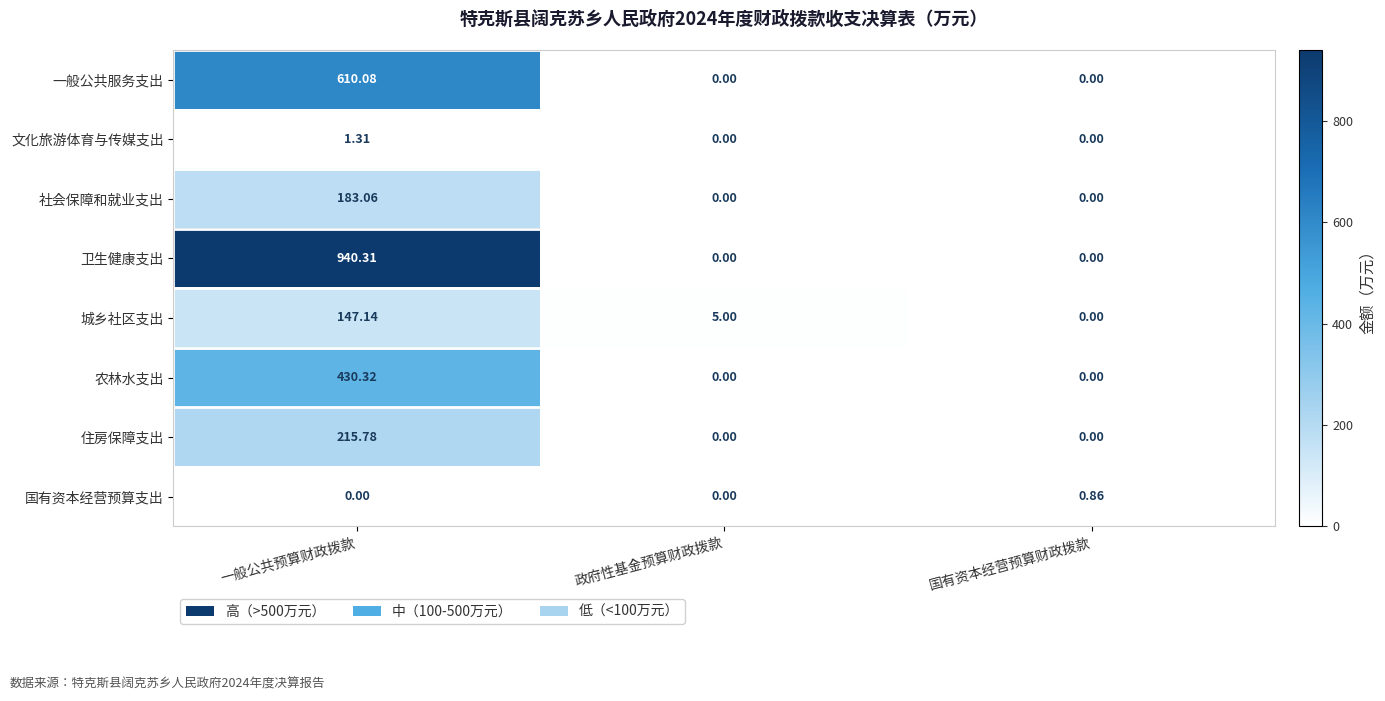

At which category is the sum across all series the highest?

一般公共预算财政拨款